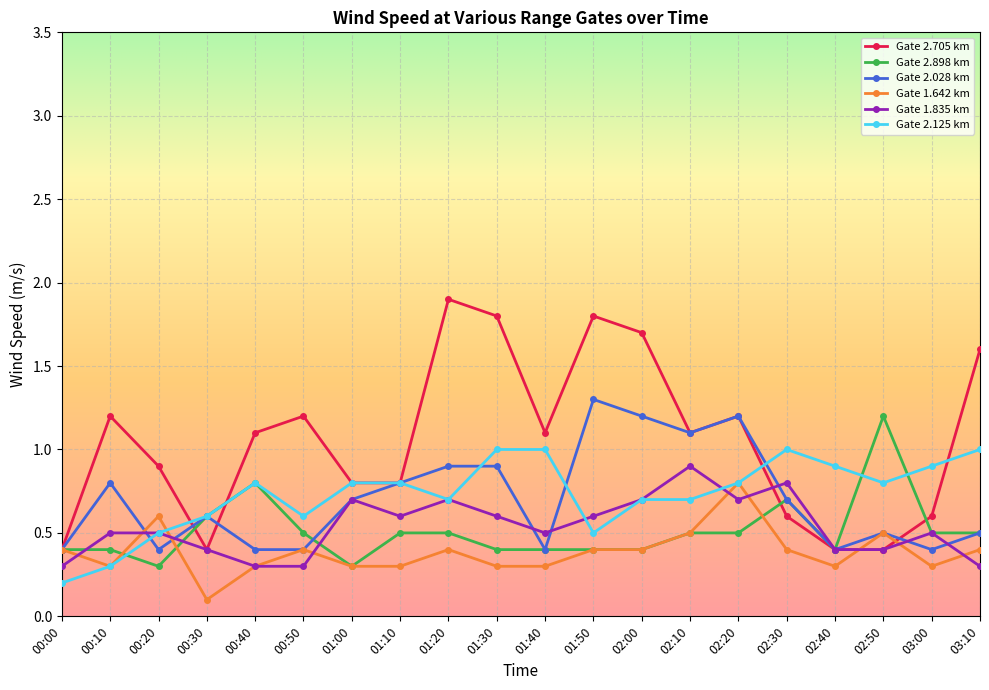

What is the smallest value displayed?

0.1